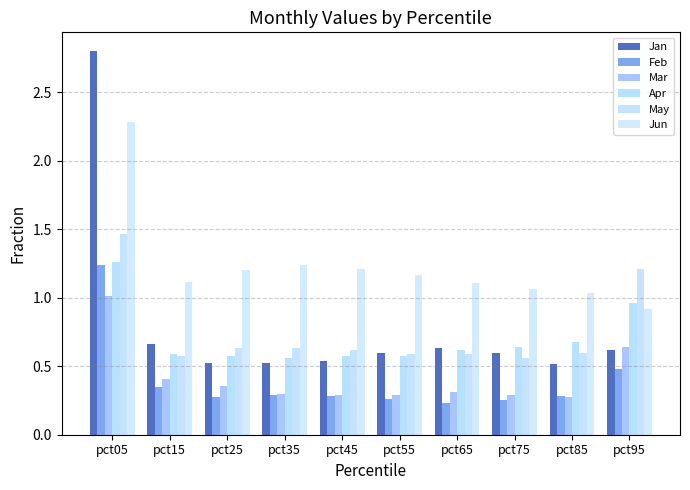

Is it true that Jan equals 0.5 at pct25?

True